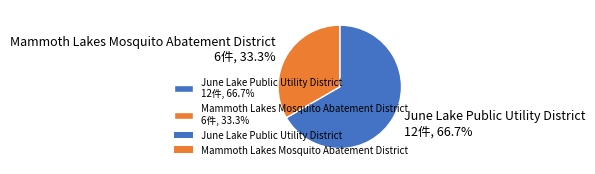

To the nearest percent, what percentage of the pie is Mammoth Lakes Mosquito Abatement District?

33%